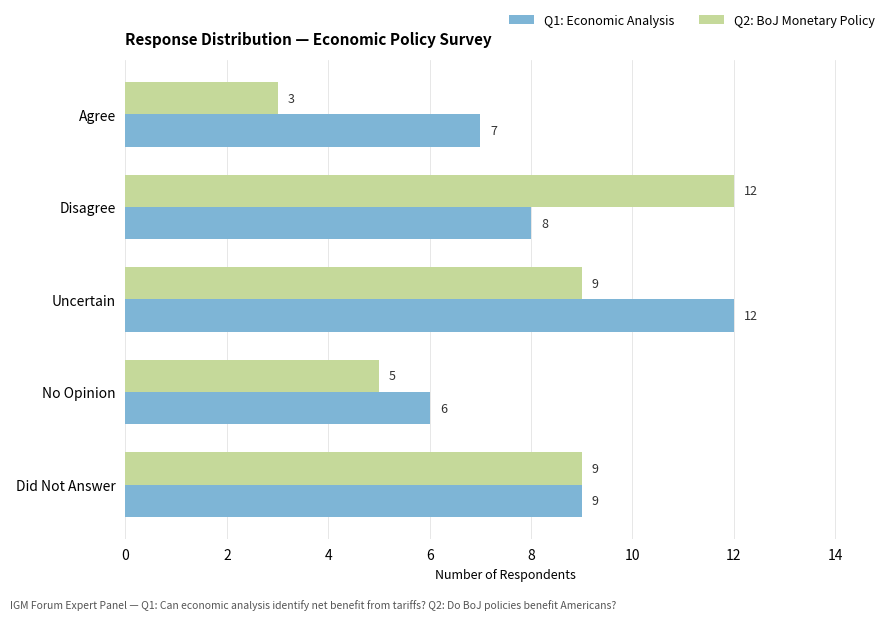

What is the minimum value for Q1: Economic Analysis?

6